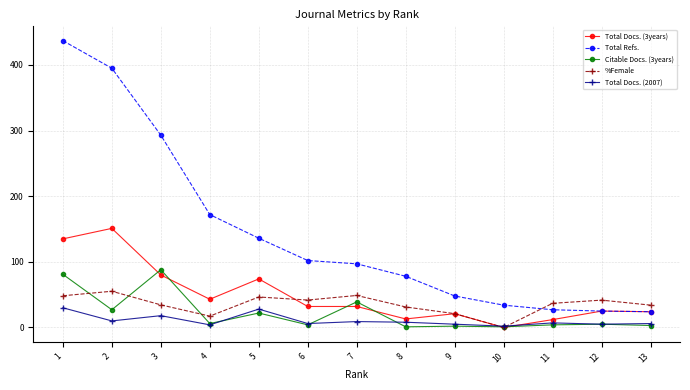

At which category does Total Docs. (2007) reach its first local valley?

2